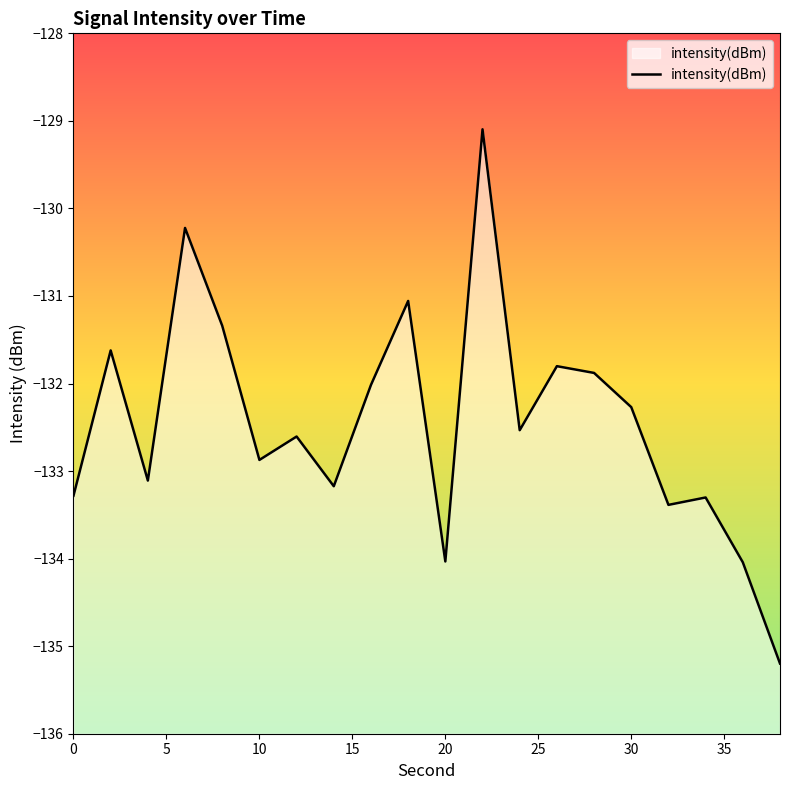

The value at 10 is -232.1. True or false?

False